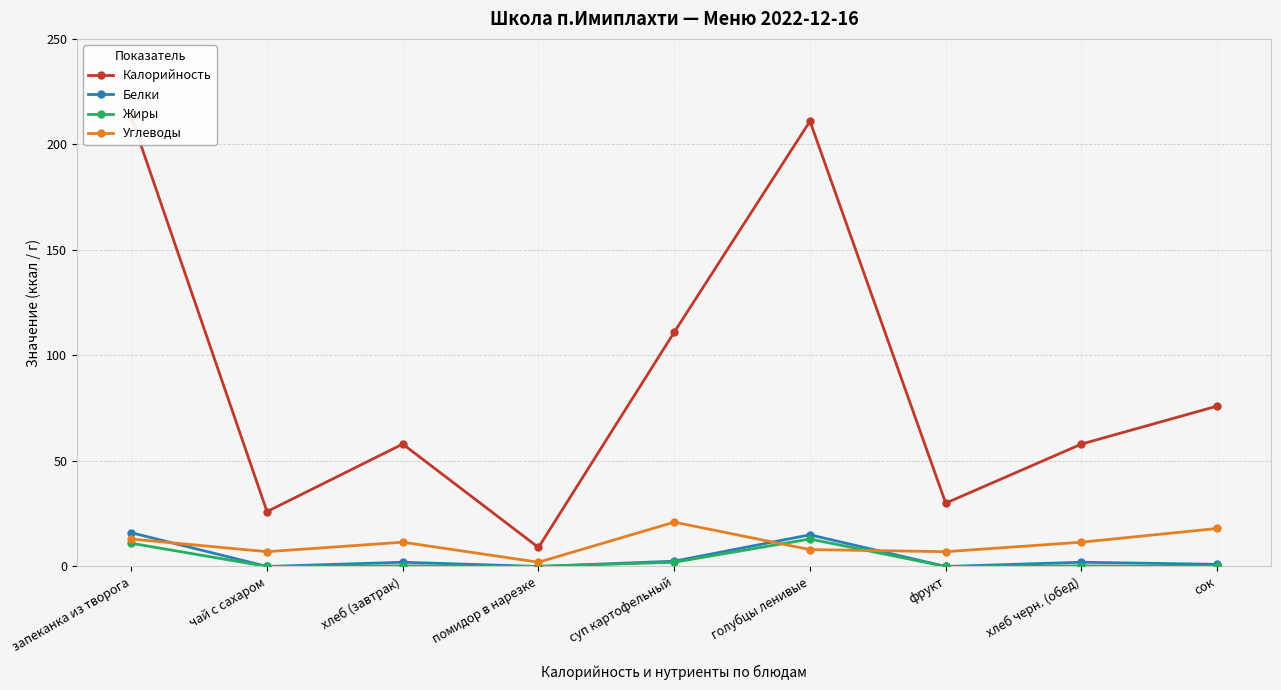

Which series has the largest total across all categories?

Калорийность